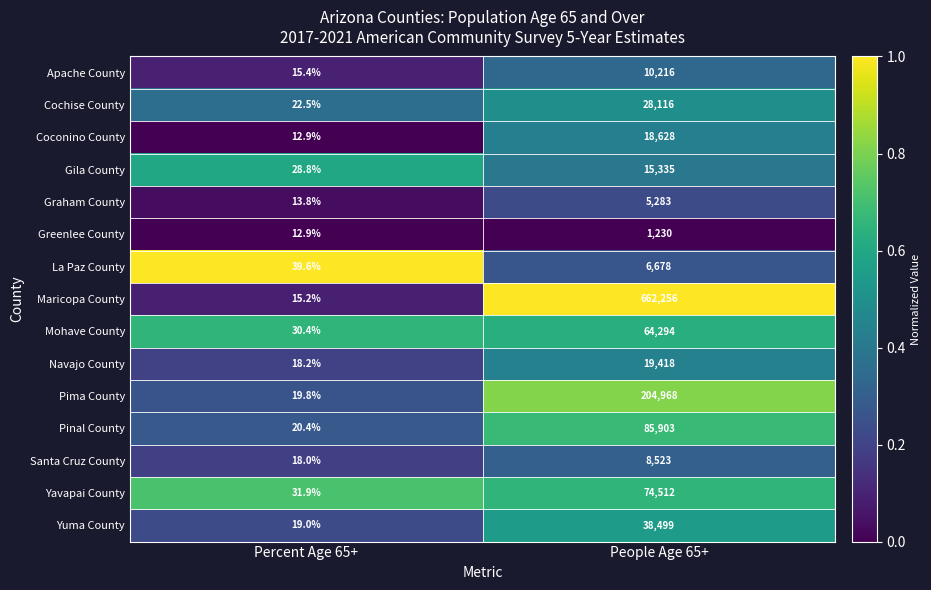

List the series in order of their peak value, lowest first.

Greenlee County, Graham County, La Paz County, Santa Cruz County, Apache County, Gila County, Coconino County, Navajo County, Cochise County, Yuma County, Mohave County, Yavapai County, Pinal County, Pima County, Maricopa County